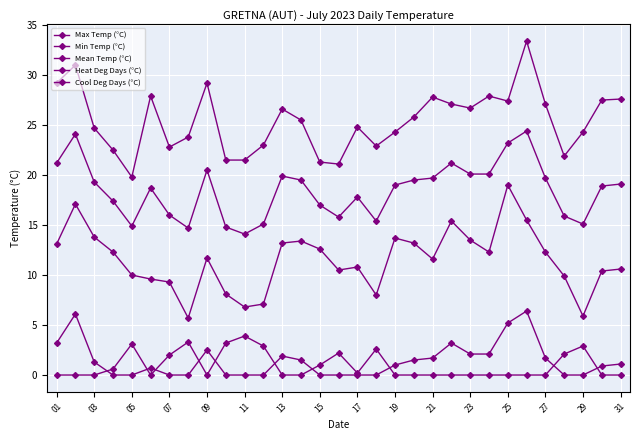

Which series has the largest total across all categories?

Max Temp (°C)